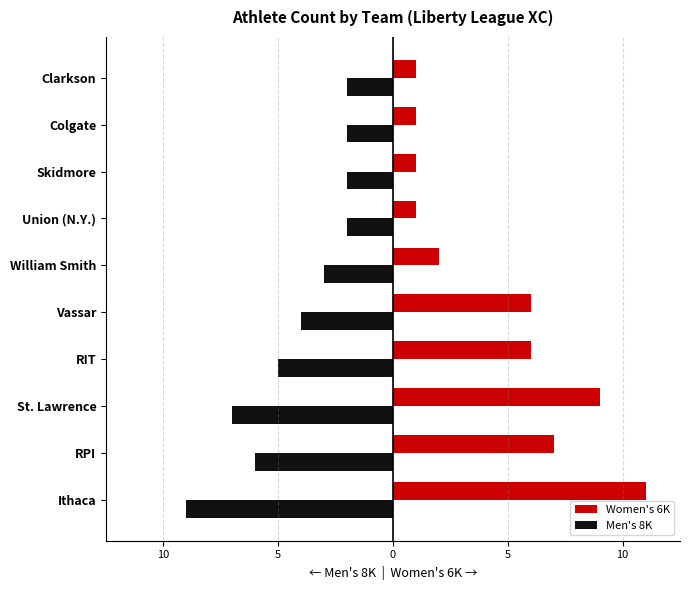

What are all the series names shown in the legend?

Women's 6K, Men's 8K